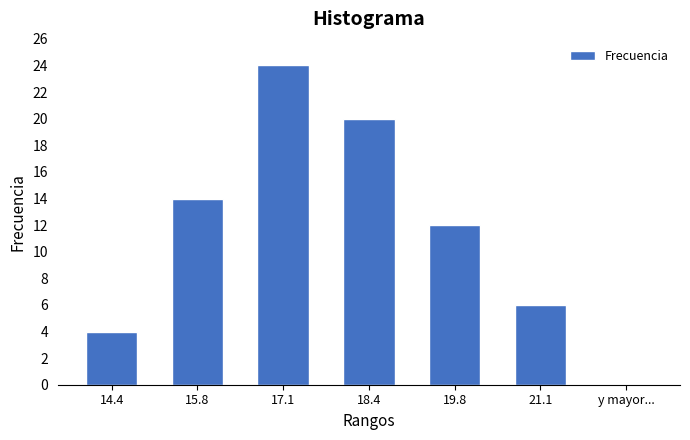

Reading right to left, extract all data points from this chart.

y mayor...=0	21.1=6	19.8=12	18.4=20	17.1=24	15.8=14	14.4=4